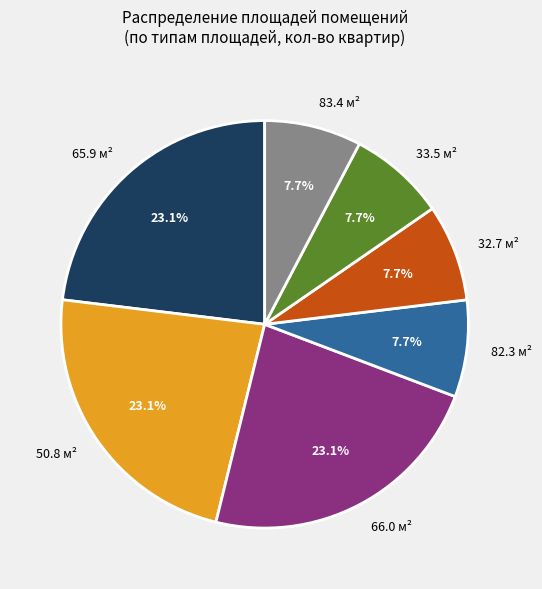

Is it true that 65.9 is 35% of the pie?

False